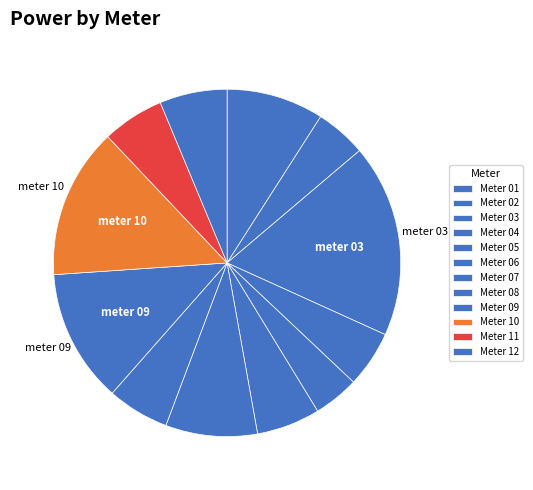

To the nearest percent, what is the difference between the largest and smallest slice percentages?

14%